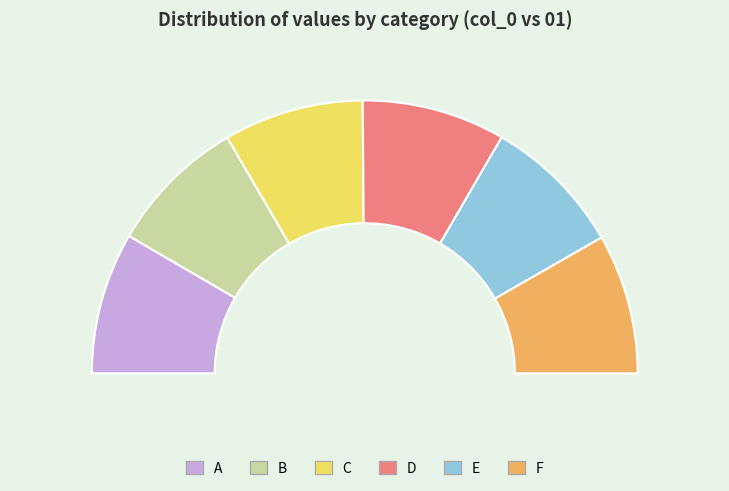

Which category has the biggest portion of the pie?

D